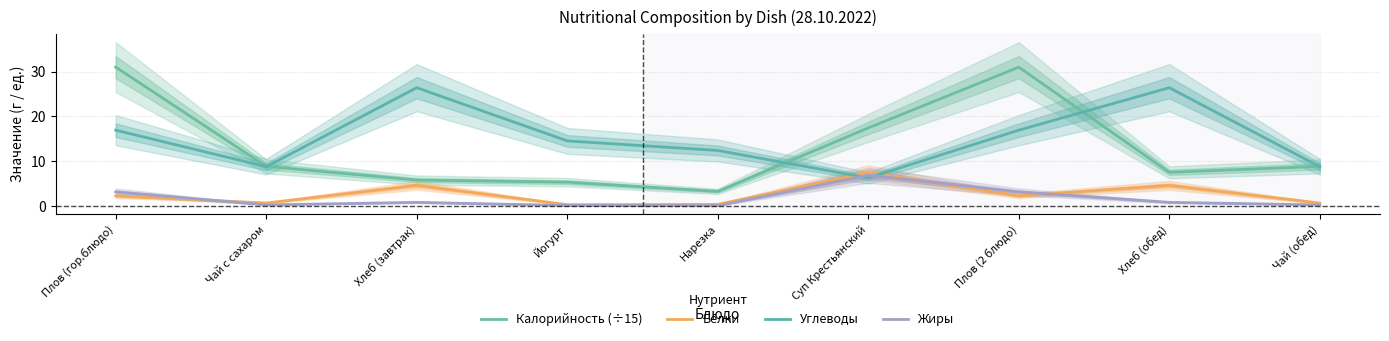

How many values in the Жиры series exceed 0?

8